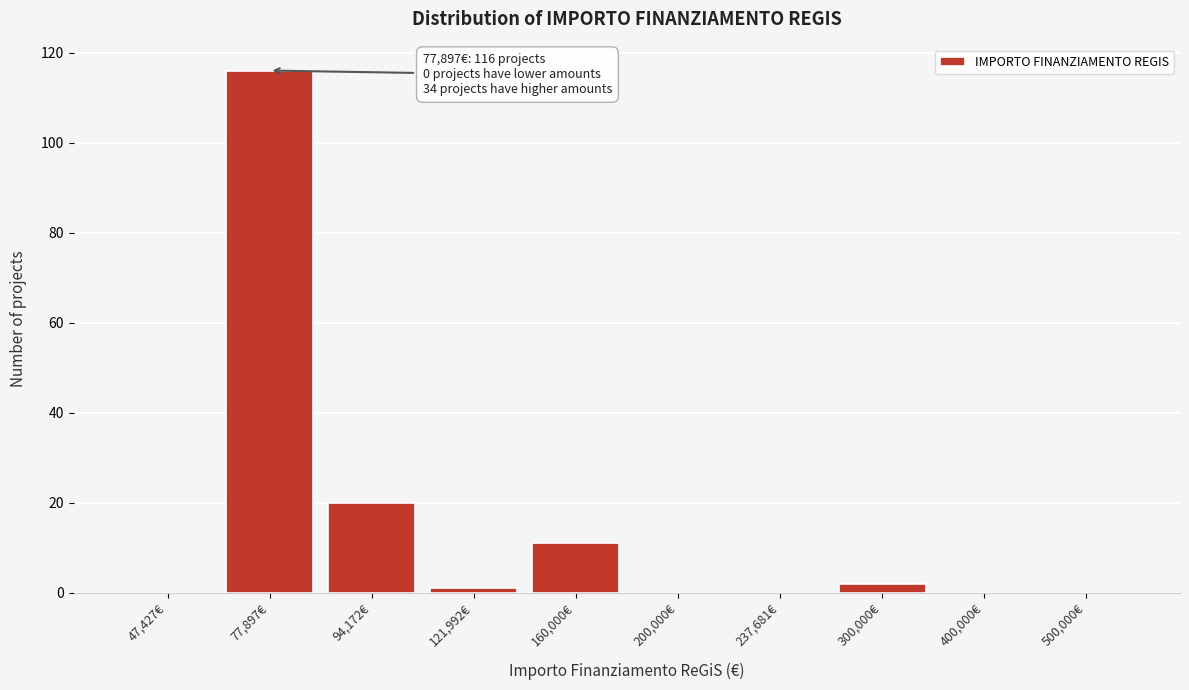

Reading right to left, extract all data points from this chart.

500,000€=0	400,000€=0	300,000€=2	237,681€=0	200,000€=0	160,000€=11	121,992€=1	94,172€=20	77,897€=116	47,427€=0